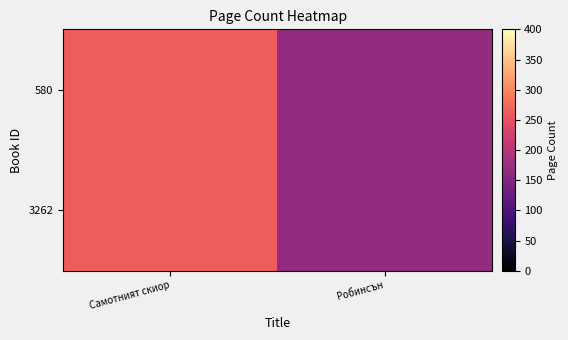

Reading left to right, transcribe all the data shown in this chart.

580: Самотният скиор=264	Робинсън=168
3262: Самотният скиор=264	Робинсън=168